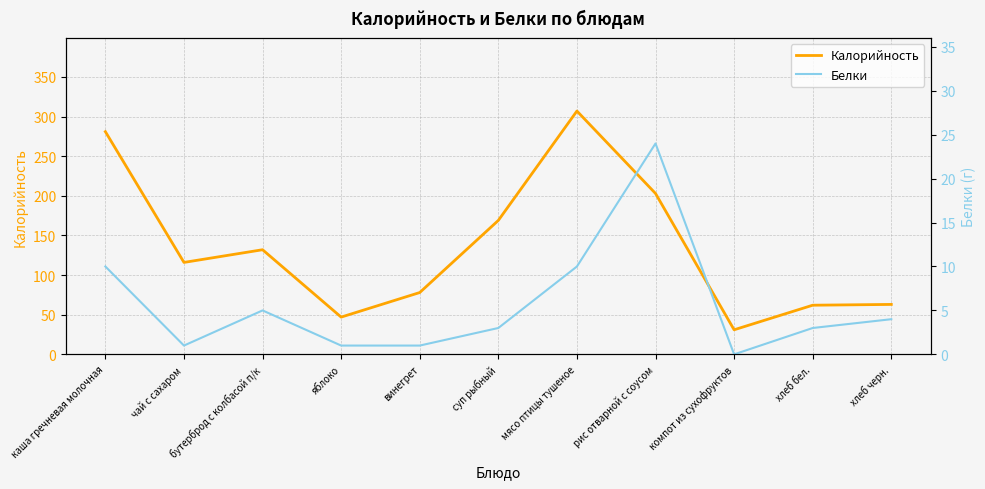

In Белки, how many points are higher than both neighbors (excluding endpoints)?

2